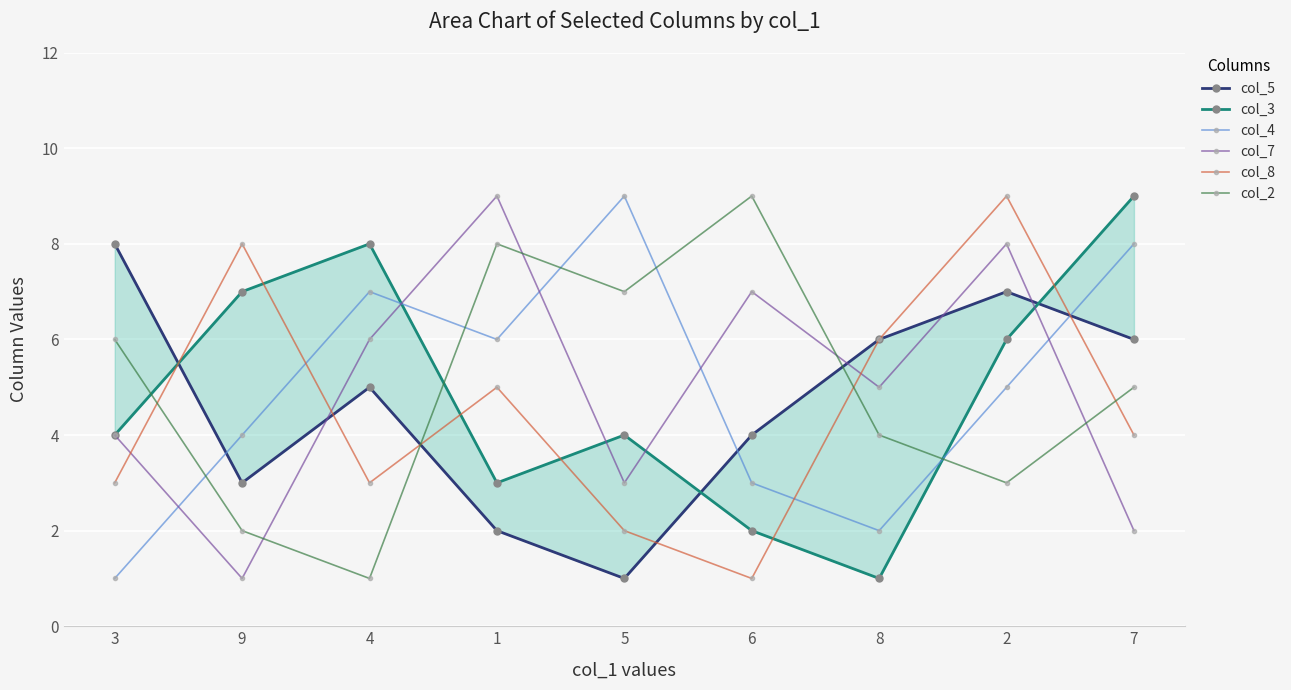

Reading left to right, transcribe all the data shown in this chart.

col_5: 3=8	9=3	4=5	1=2	5=1	6=4	8=6	2=7	7=6
col_3: 3=4	9=7	4=8	1=3	5=4	6=2	8=1	2=6	7=9
col_4: 3=1	9=4	4=7	1=6	5=9	6=3	8=2	2=5	7=8
col_7: 3=4	9=1	4=6	1=9	5=3	6=7	8=5	2=8	7=2
col_8: 3=3	9=8	4=3	1=5	5=2	6=1	8=6	2=9	7=4
col_2: 3=6	9=2	4=1	1=8	5=7	6=9	8=4	2=3	7=5